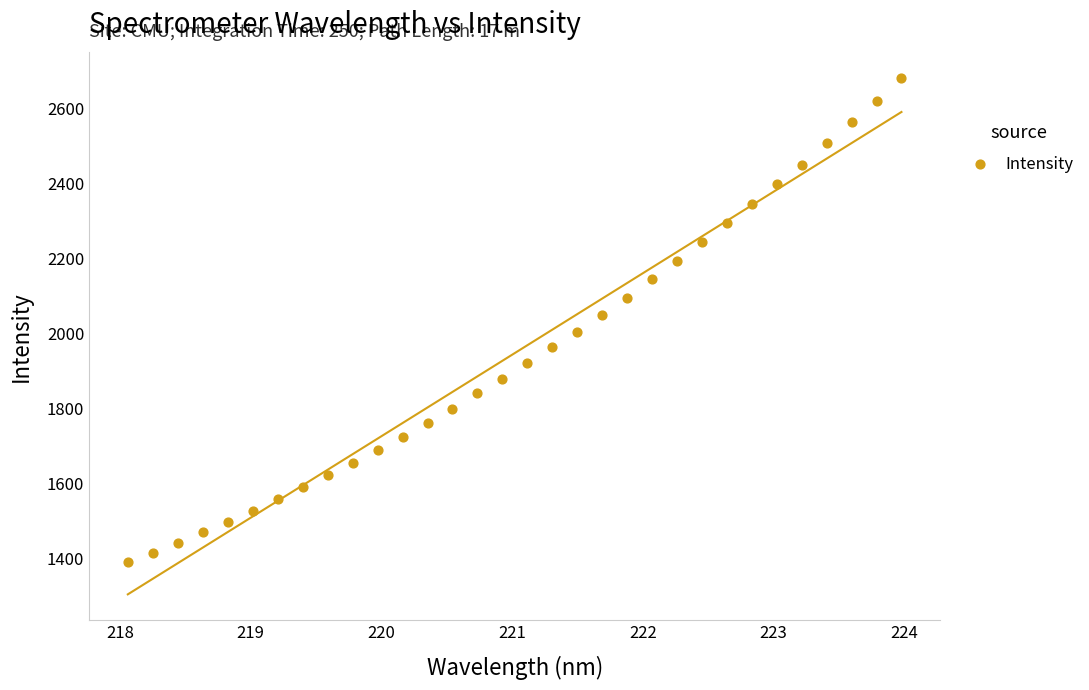

What is the range of Y values (max minus min)?

1289.7